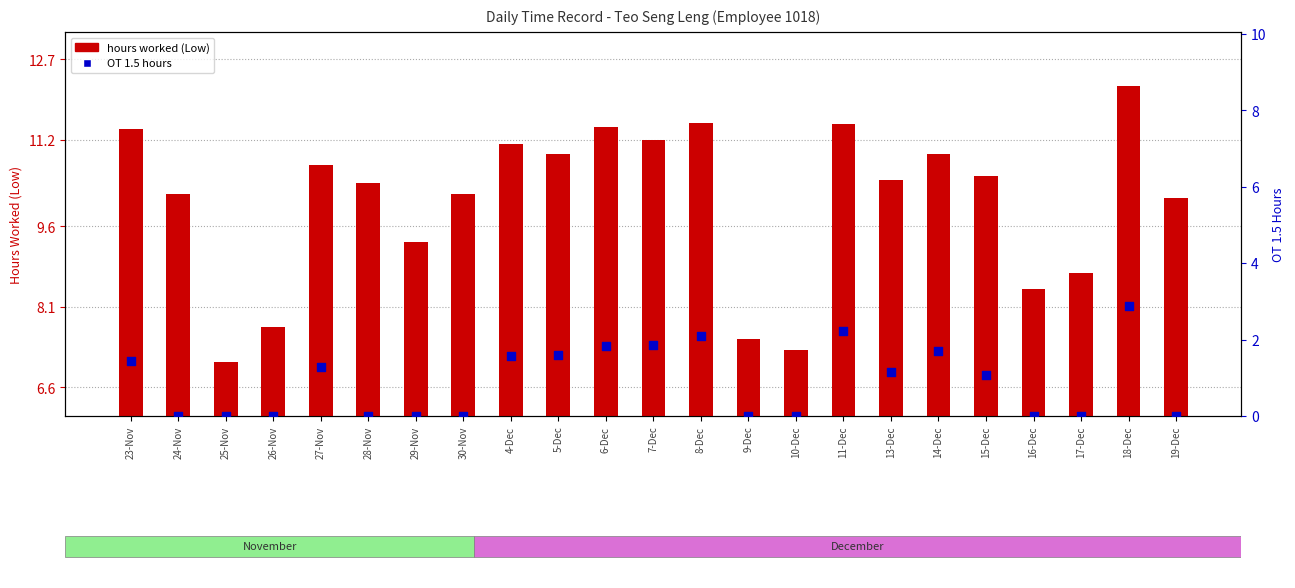

Which series has the largest Y range (max minus min)?

hours worked (Low)